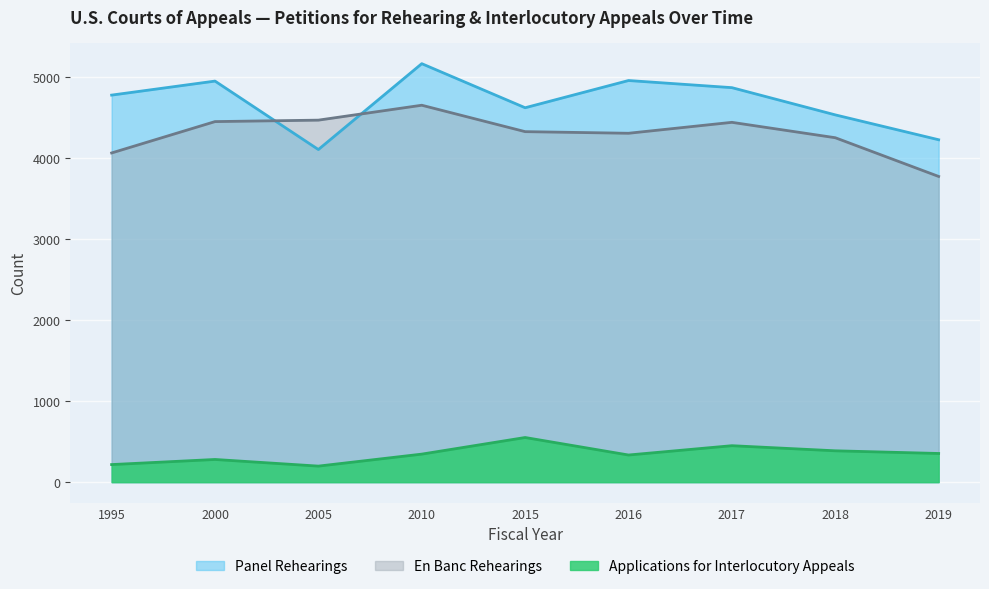

How many categories are shown in the chart?

9